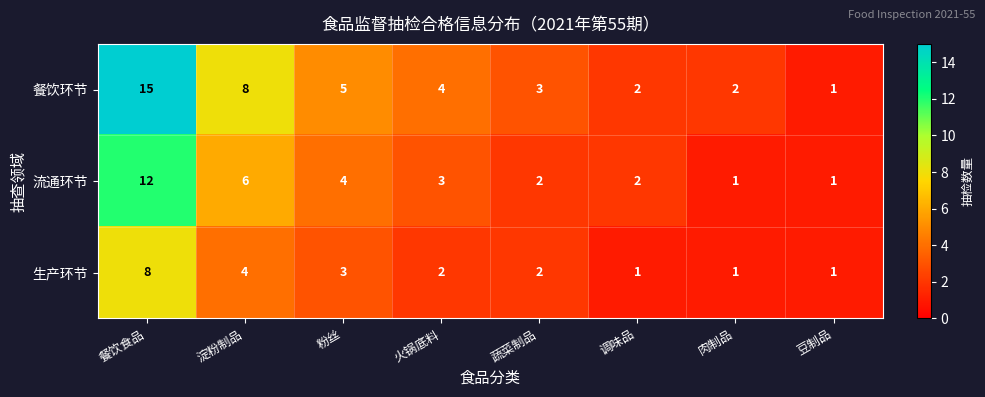

Reading left to right, extract all data points from this chart.

餐饮环节: 餐饮食品=15	淀粉制品=8	粉丝=5	火锅底料=4	蔬菜制品=3	调味品=2	肉制品=2	豆制品=1
流通环节: 餐饮食品=12	淀粉制品=6	粉丝=4	火锅底料=3	蔬菜制品=2	调味品=2	肉制品=1	豆制品=1
生产环节: 餐饮食品=8	淀粉制品=4	粉丝=3	火锅底料=2	蔬菜制品=2	调味品=1	肉制品=1	豆制品=1